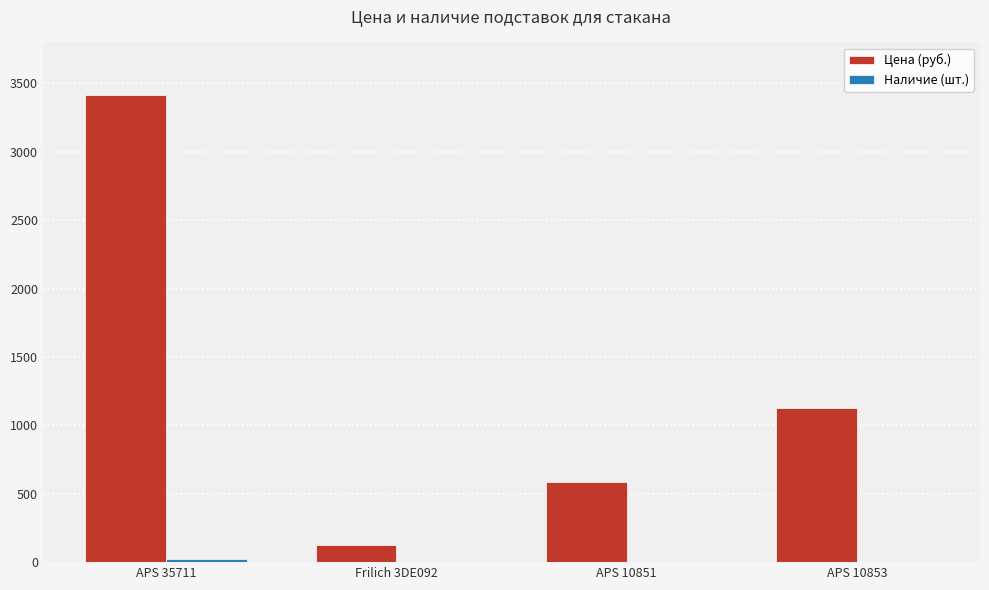

Which series changed the most between APS 35711 and Frilich 3DE092?

Цена (руб.)